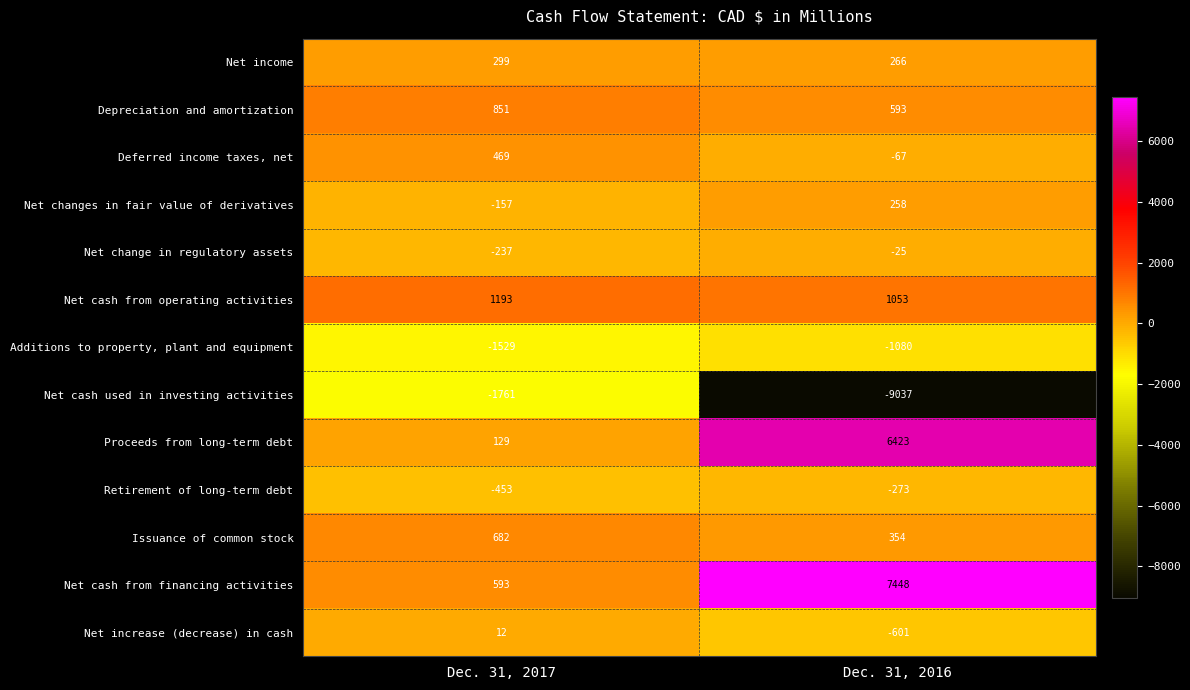

What is the difference between the highest and lowest values at Dec. 31, 2016?

16485